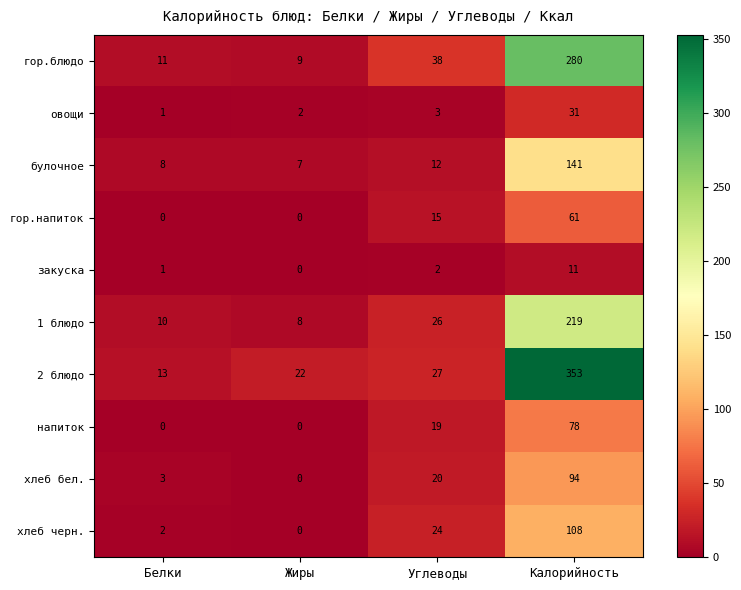

What is the lowest value of the 1 блюдо series?

8